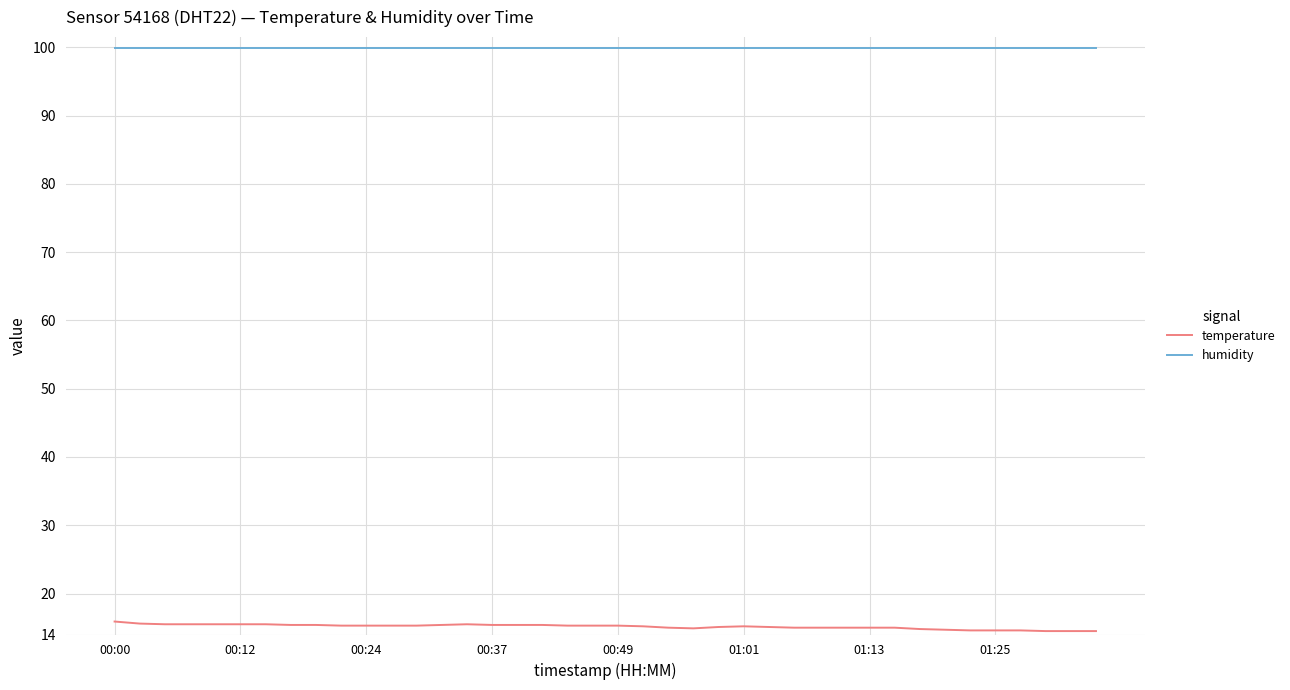

What are all the series names shown in the legend?

temperature, humidity